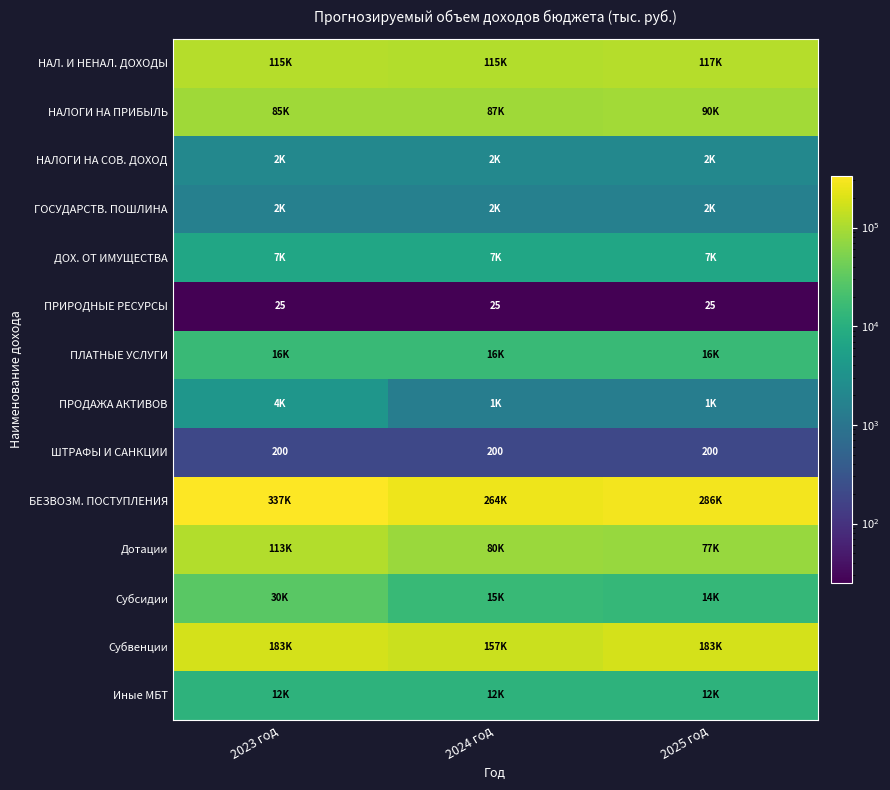

Is it true that ШТРАФЫ И САНКЦИИ equals 357.7 at 2024 год?

False